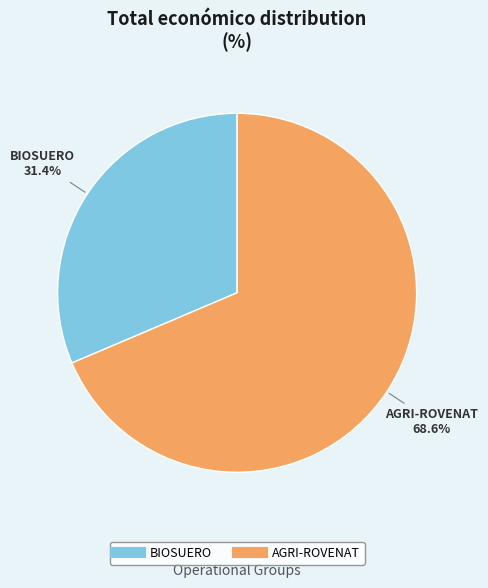

What is the largest slice in the pie chart?

AGRI-ROVENAT